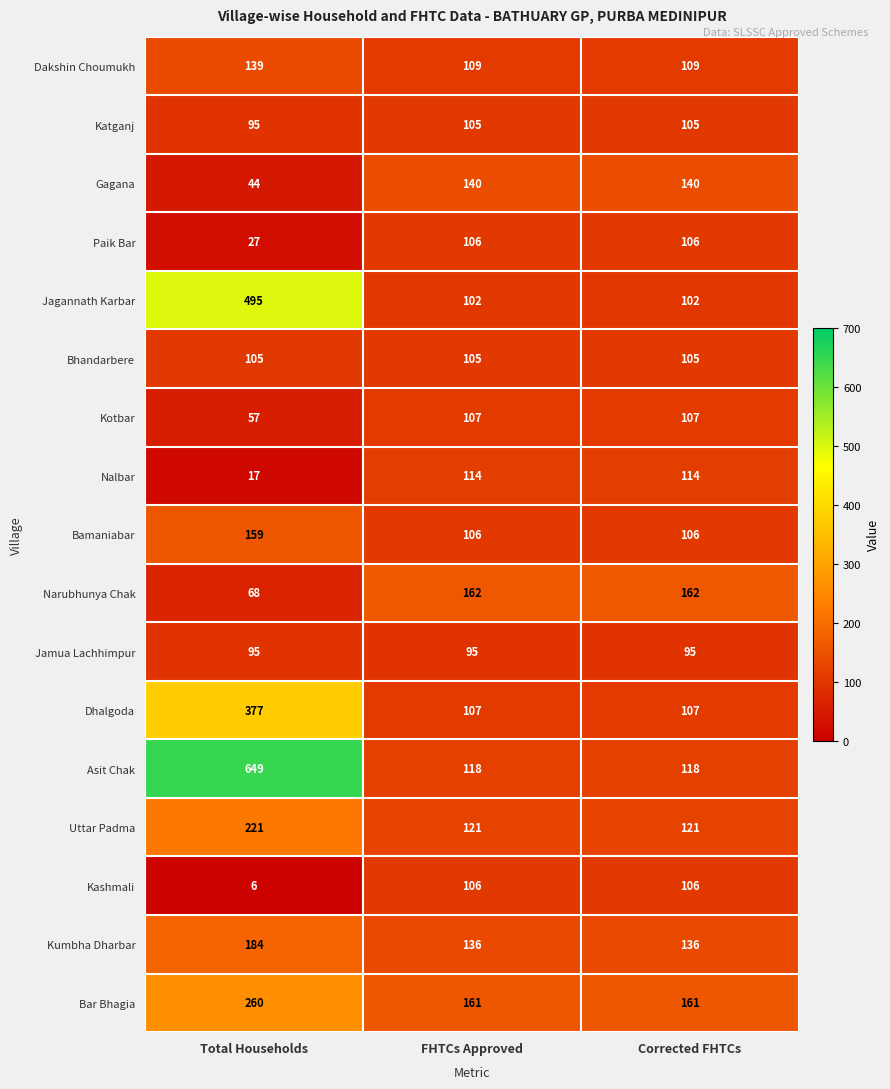

Which series changed the most between Total Households and Corrected FHTCs?

Asit Chak